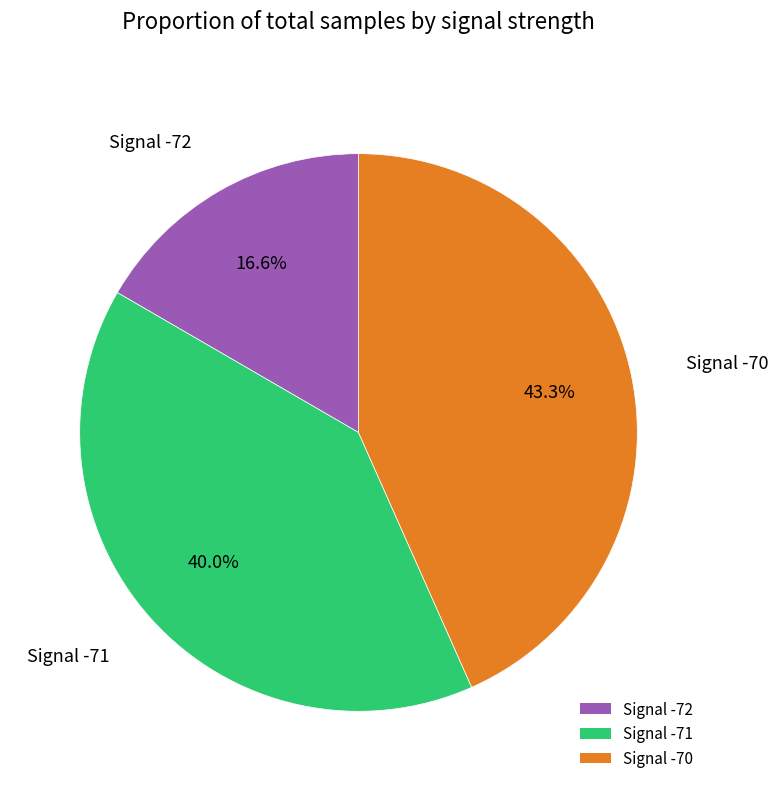

Is there a majority slice in this chart?

No